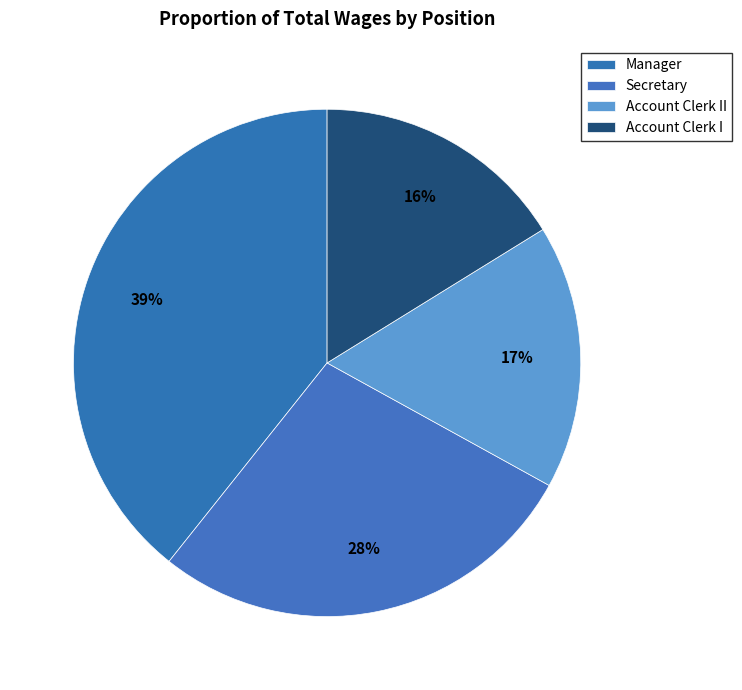

Which slice is the largest?

Manager